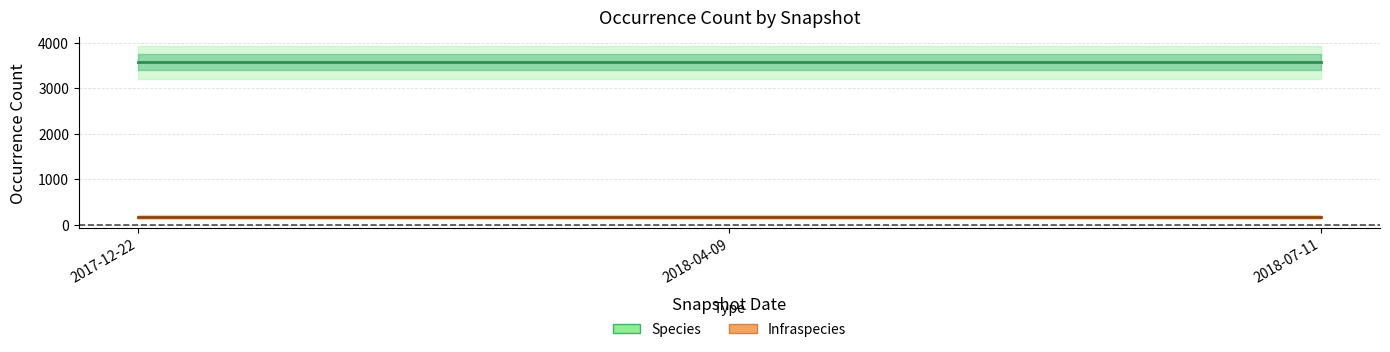

At which category is the sum across all series the highest?

2017-12-22